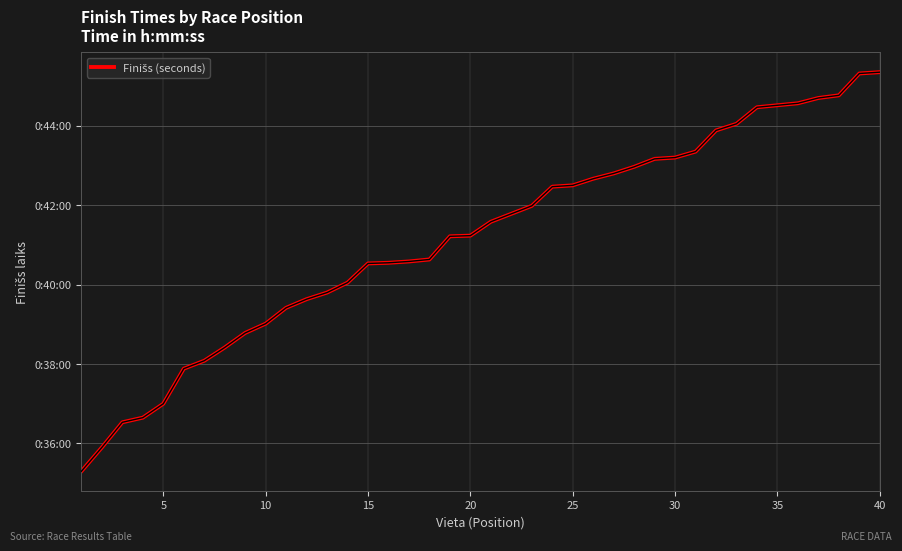

Is this an area chart (filled region under the line)?

No